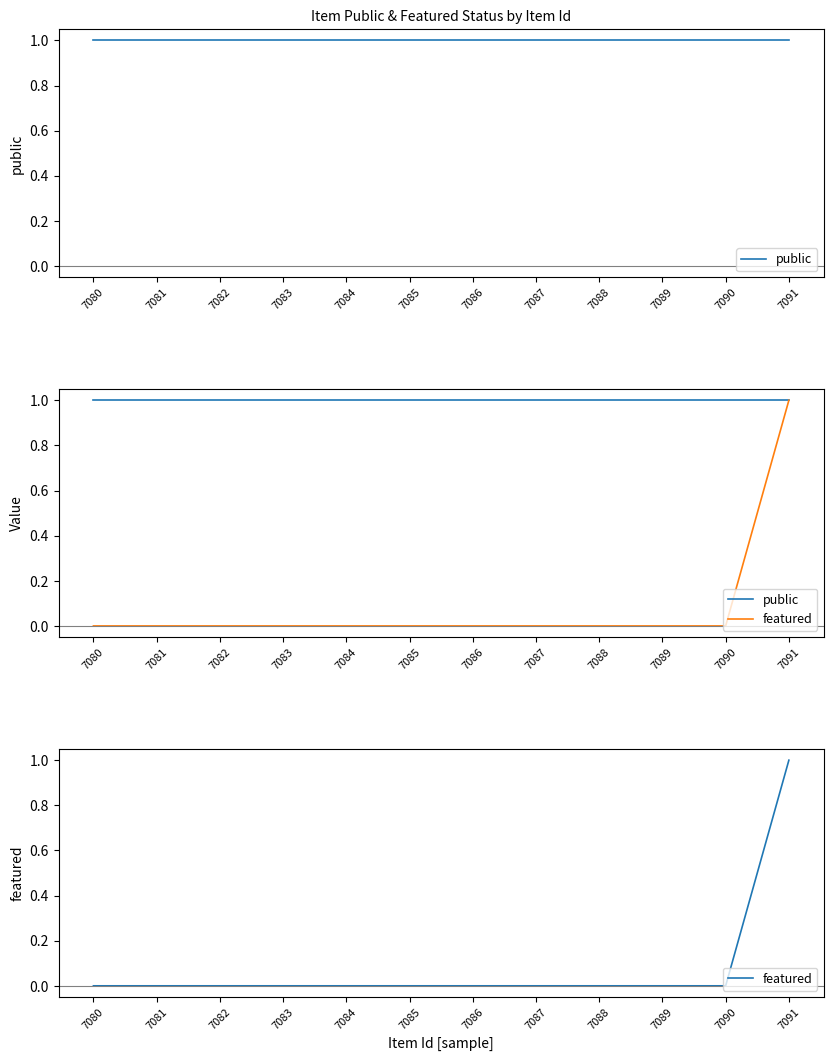

True or false: public and featured cross at least once.

False